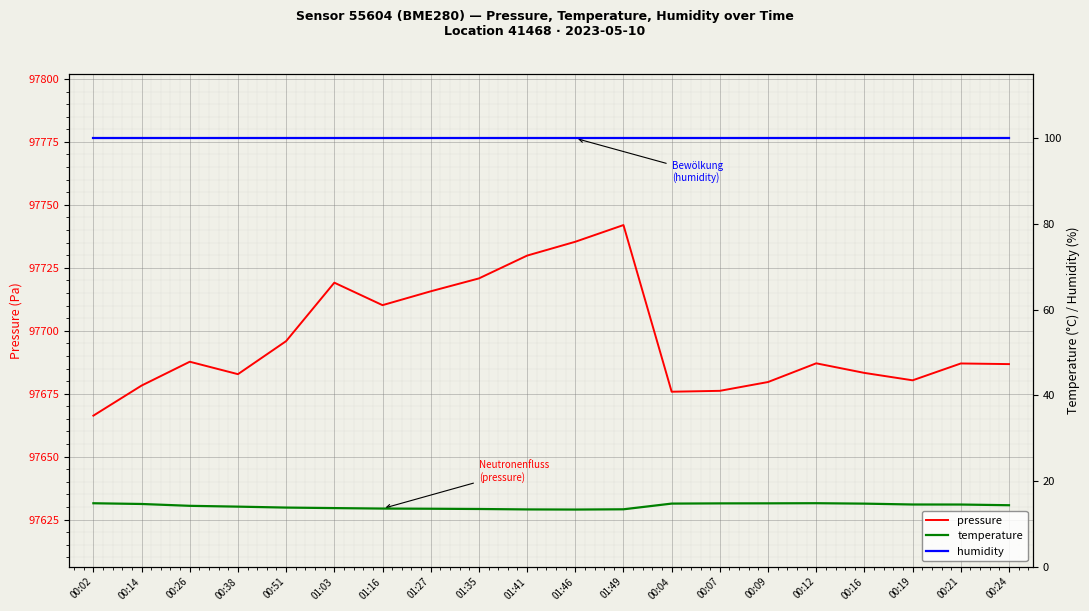

Between 00:07 and 00:19, which series saw the biggest shift?

pressure